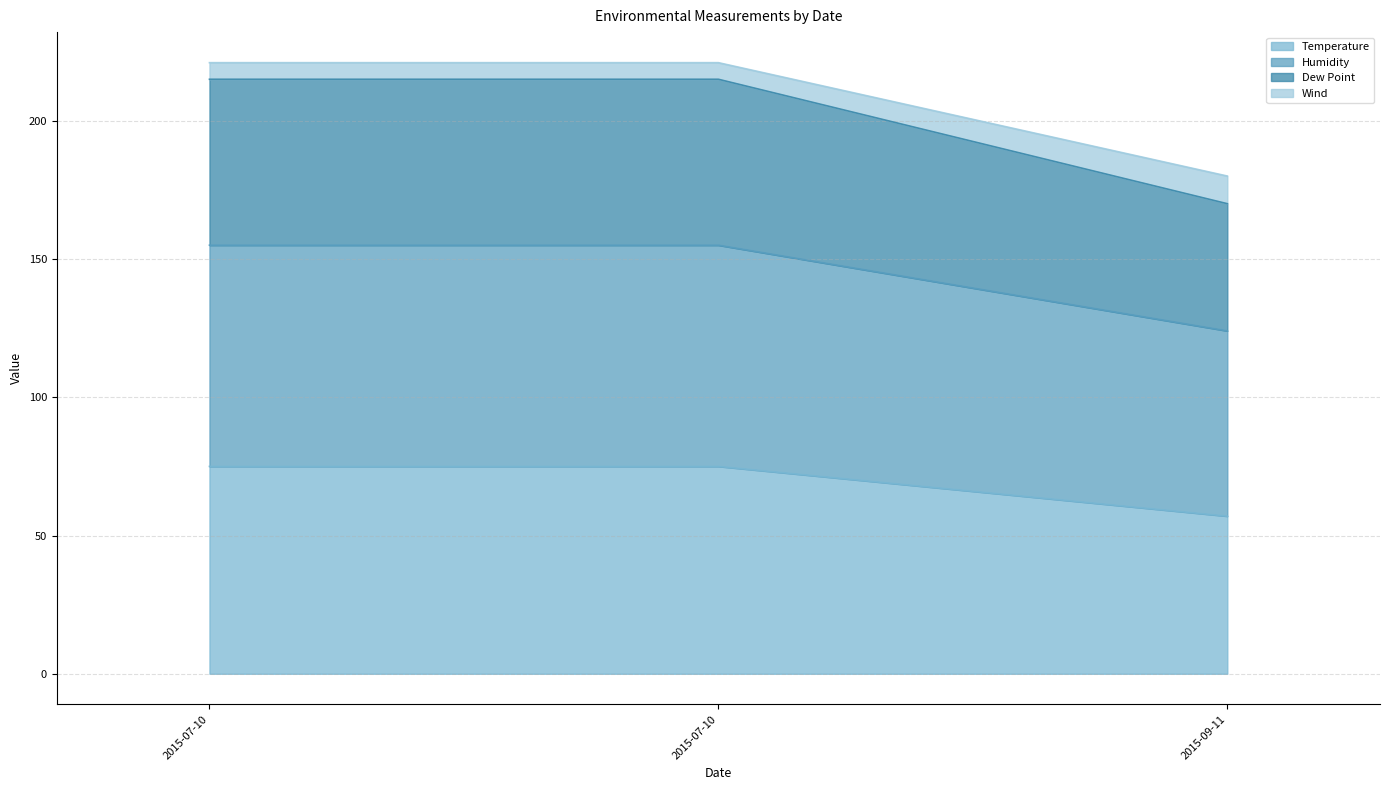

The Humidity series shows 215 at 2015-07-10. True or false?

True